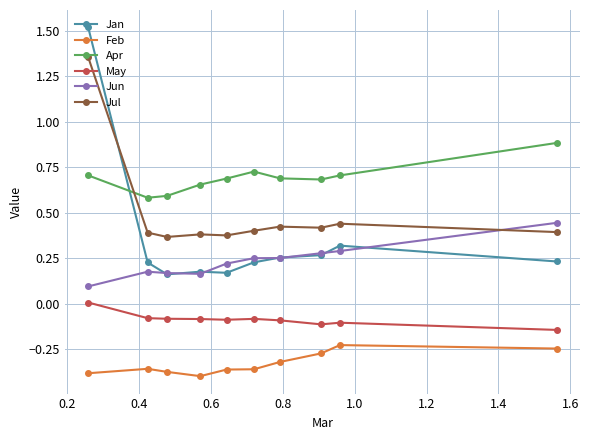

Rank the series by their maximum value, from highest to lowest.

Jan, Jul, Apr, Jun, May, Feb